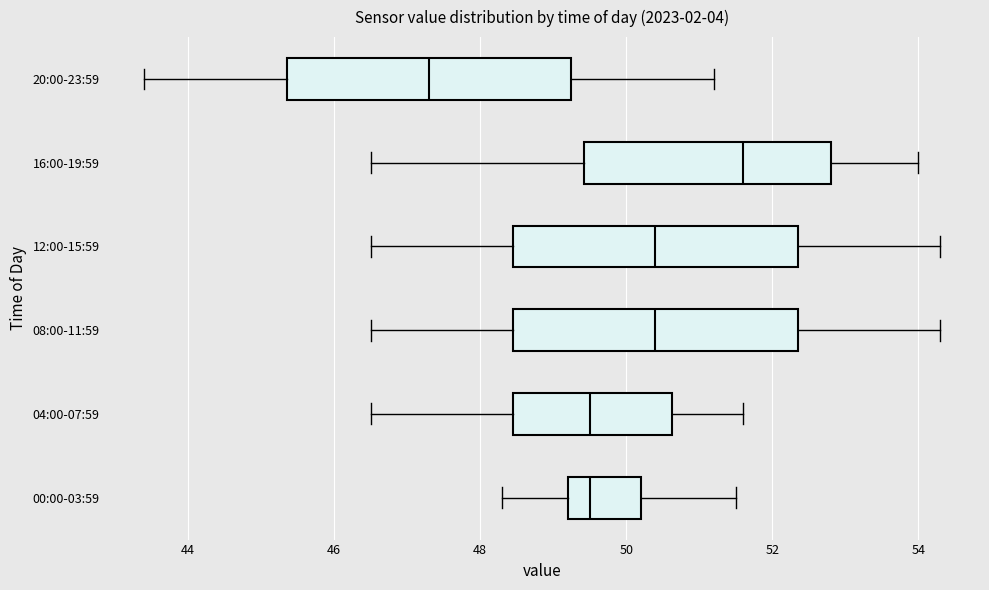

Which box's median line is the furthest to the right?

16:00-19:59